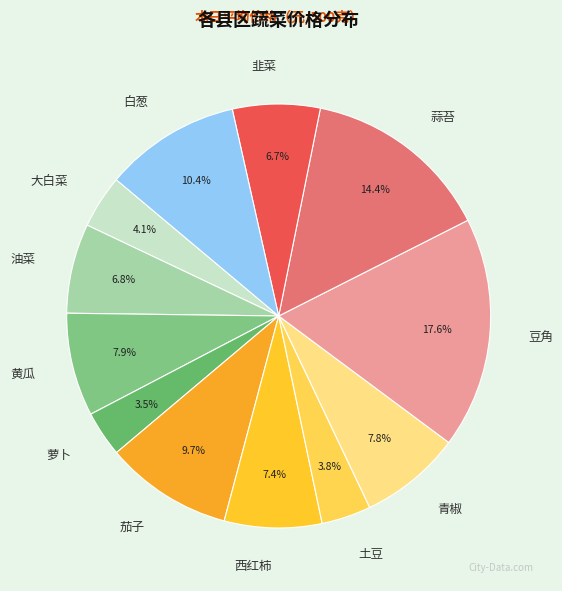

Which category has the biggest portion of the pie?

豆角